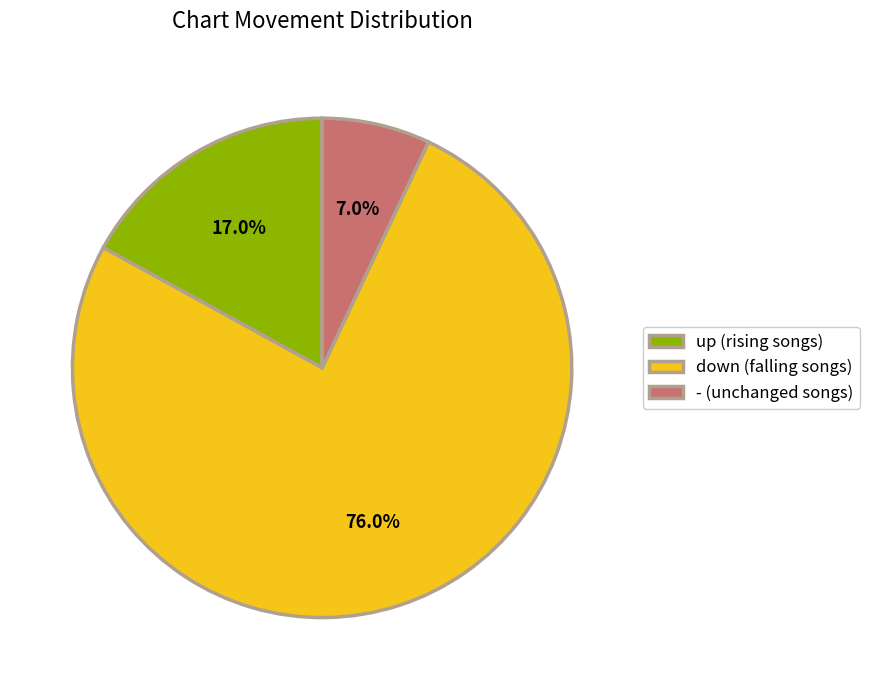

What is the largest slice in the pie chart?

down